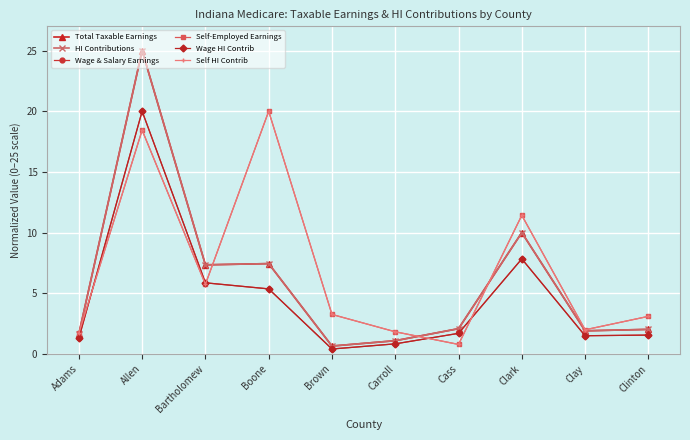

What is the highest value of the Self HI Contrib series?

20.0